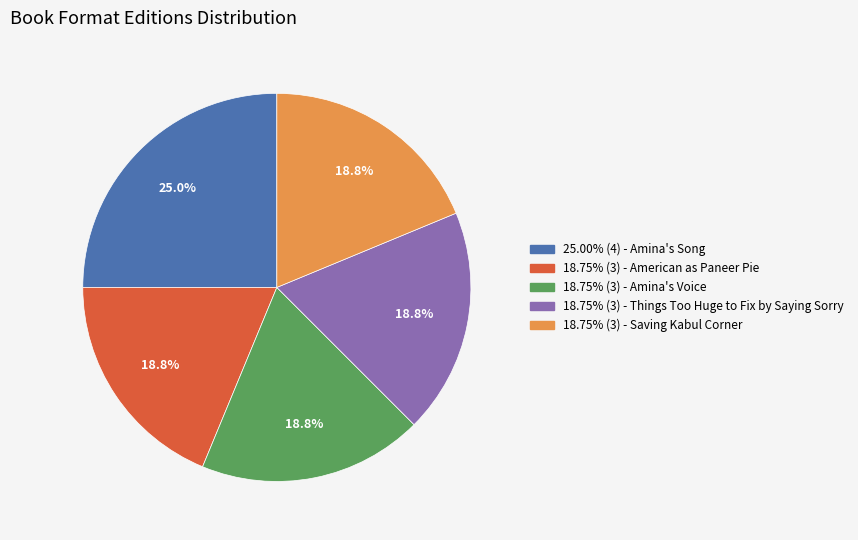

Does any single category account for the majority?

No